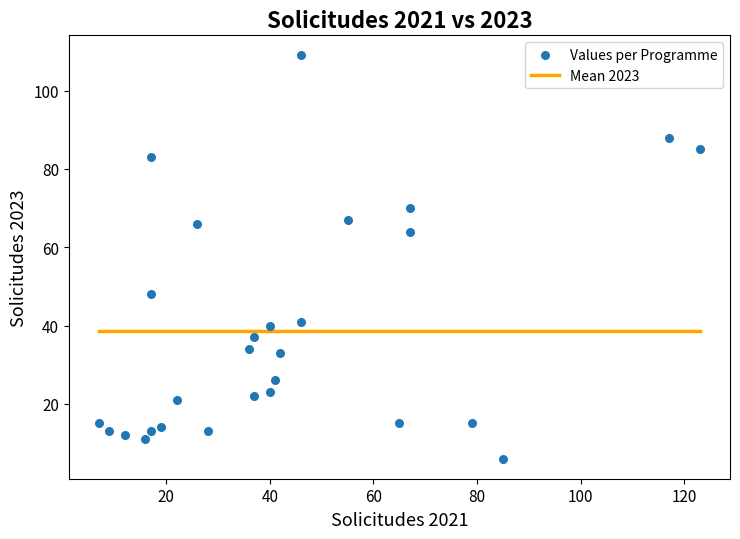

What Y value in the scatter plot is closest to 57?

64